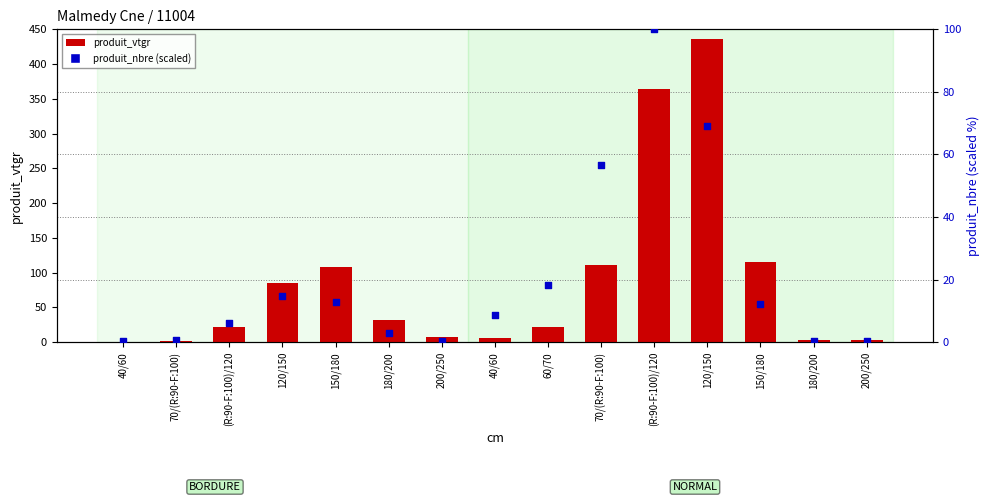

What are all the series names shown in the legend?

produit_vtgr, produit_nbre (scaled)